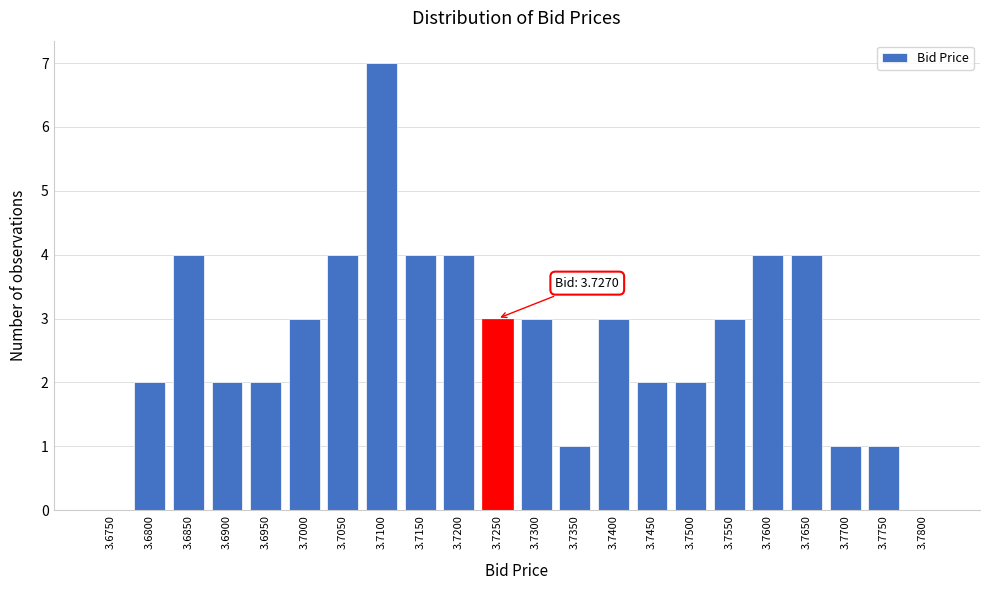

Reading left to right, list all the values displayed in this chart.

3.6750=0	3.6800=2	3.6850=4	3.6900=2	3.6950=2	3.7000=3	3.7050=4	3.7100=7	3.7150=4	3.7200=4	3.7250=3	3.7300=3	3.7350=1	3.7400=3	3.7450=2	3.7500=2	3.7550=3	3.7600=4	3.7650=4	3.7700=1	3.7750=1	3.7800=0